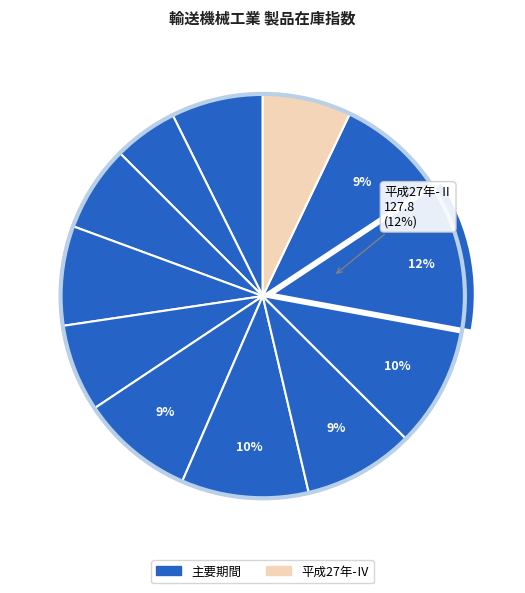

How many slices are in this pie chart?

12